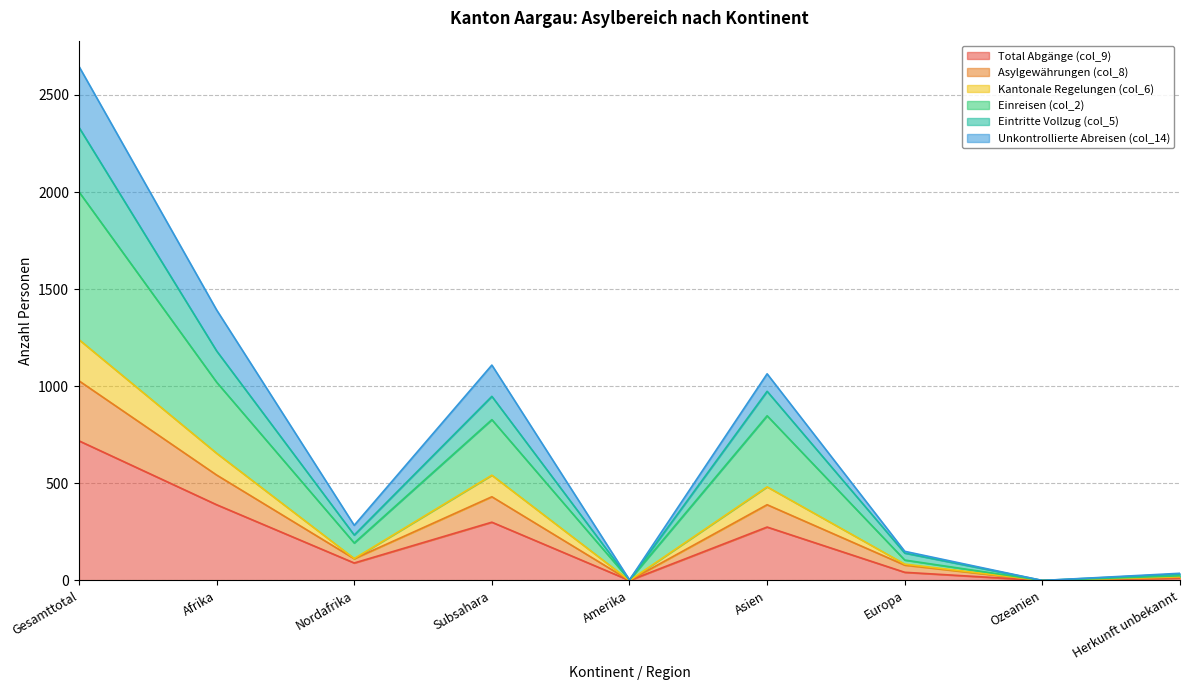

Which category has the highest value in the Total Abgänge (col_9) series?

Gesamttotal